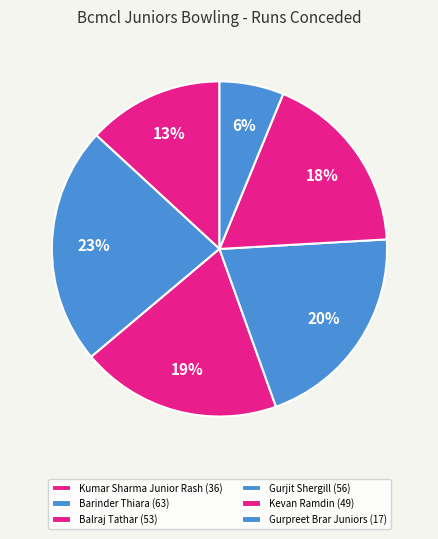

How much of the chart is everything except Gurpreet Brar Juniors?

93.8%